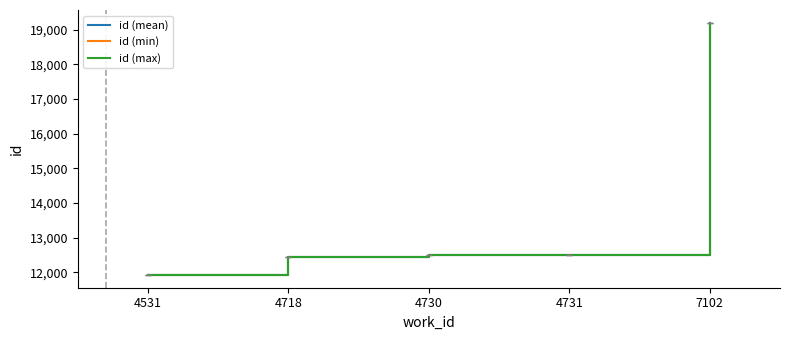

What is the minimum value shown in the chart?

11916.0